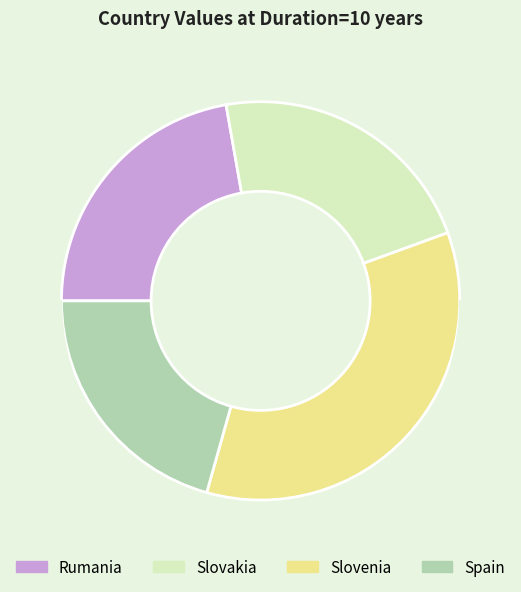

Which slice is the smallest?

Spain